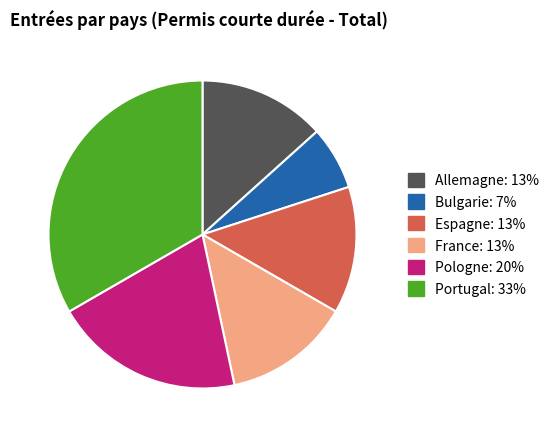

Between Bulgarie and Espagne, which is larger?

Espagne